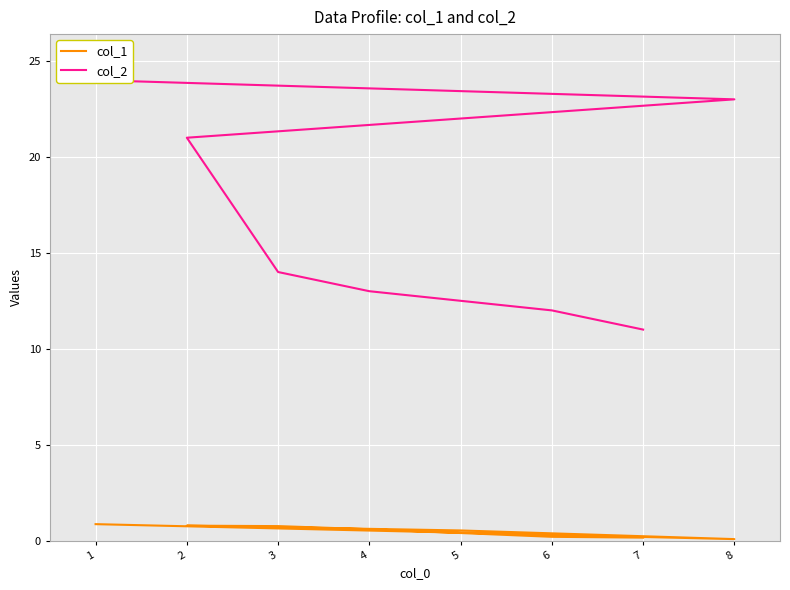

What value does the col_2 series have at 7?

11.0